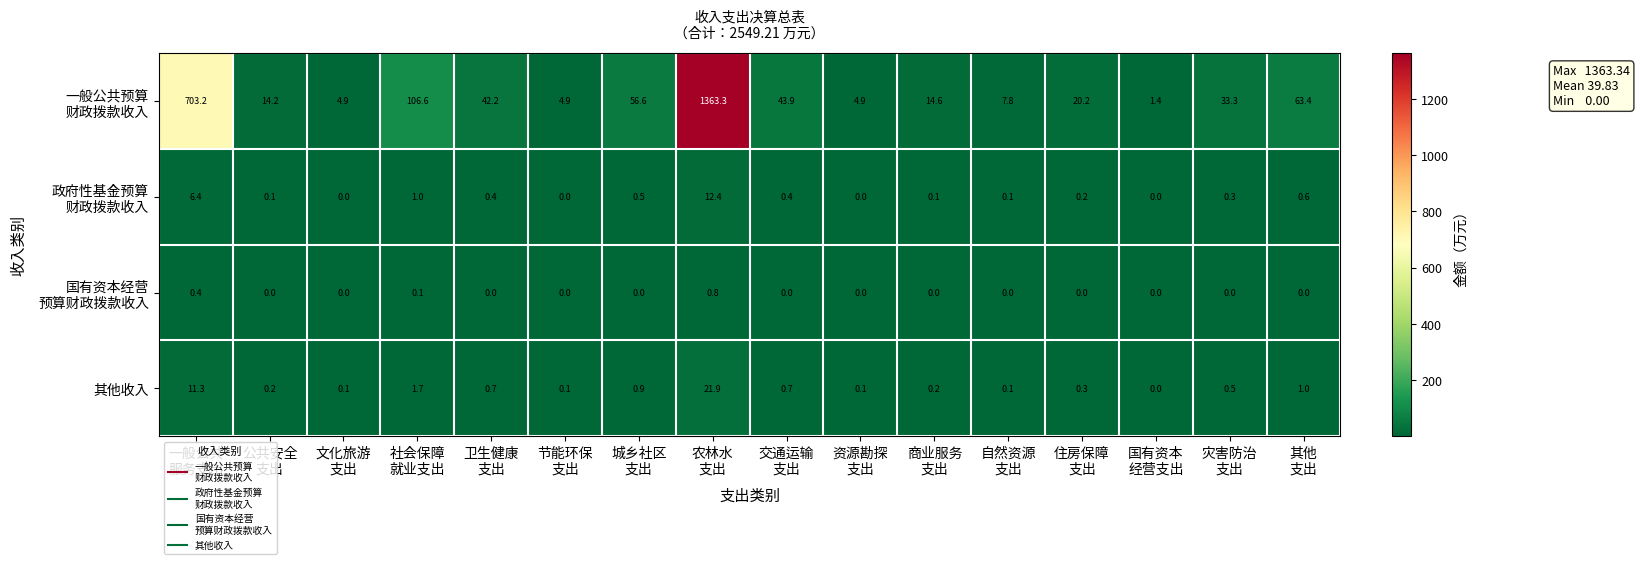

What is the maximum value shown in the chart?

1363.3